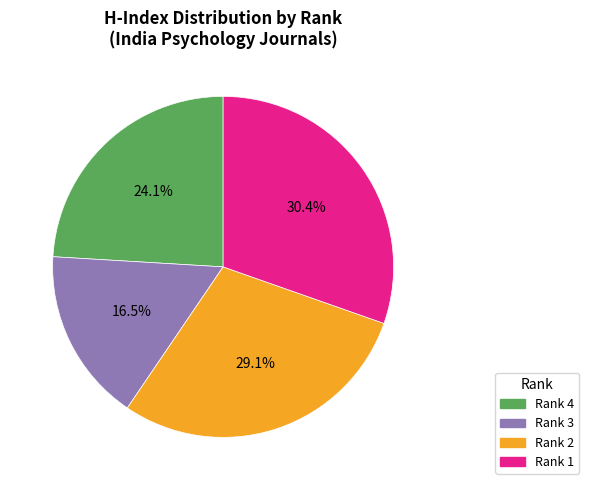

What is the smallest slice in the pie chart?

Rank 3